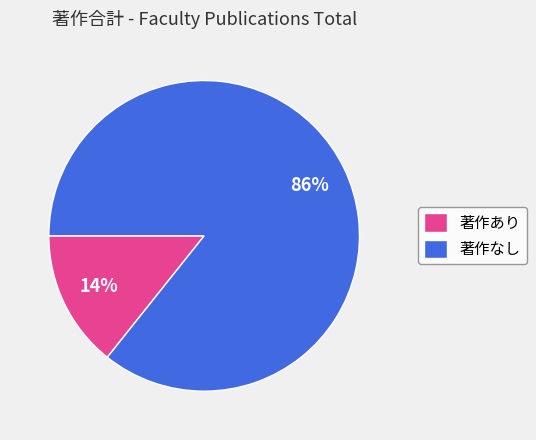

What is the smallest slice in the pie chart?

著作あり